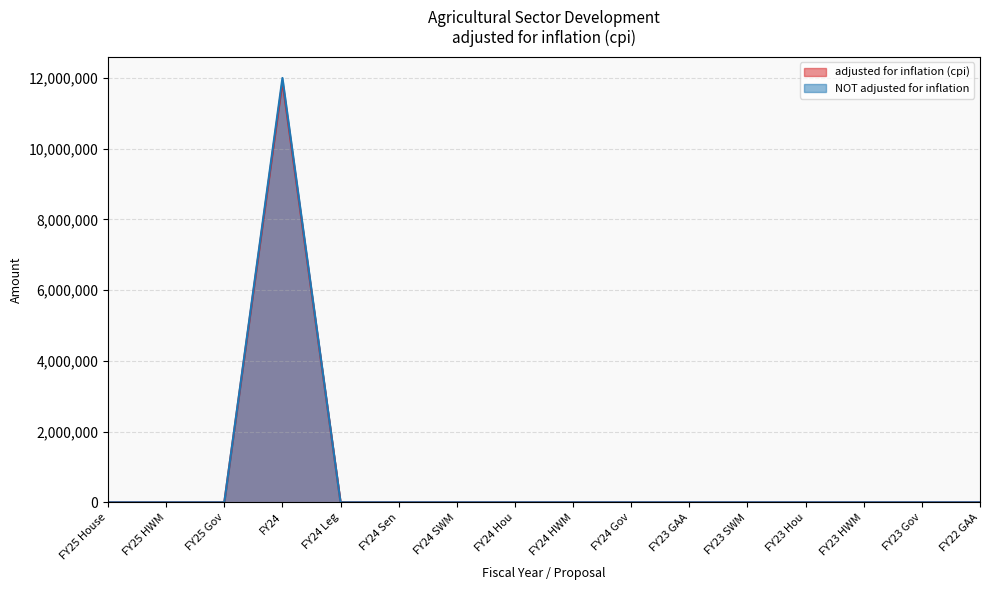

At how many categories does at least one series exceed 2135339?

1